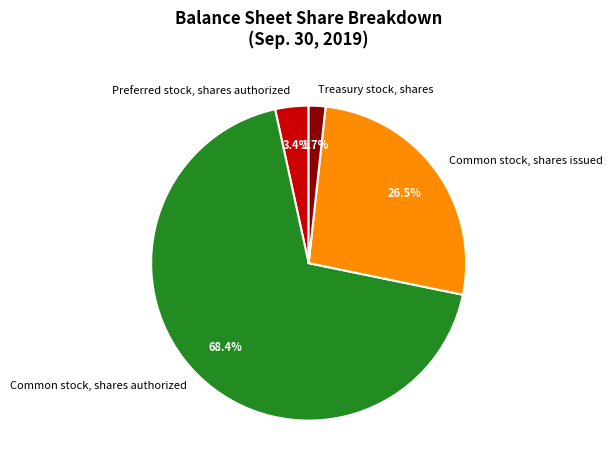

To the nearest percent, what is the difference between the largest and smallest slice percentages?

67%